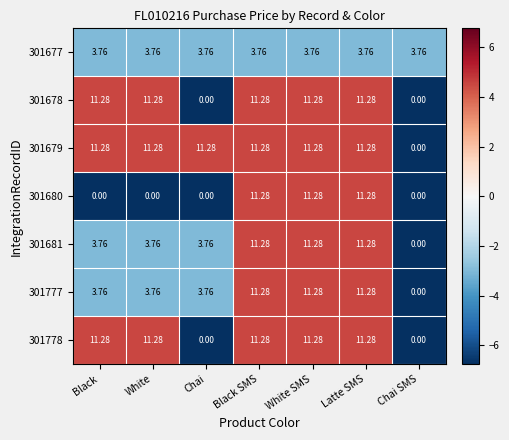

At which label does 301679 reach its minimum?

Chai SMS